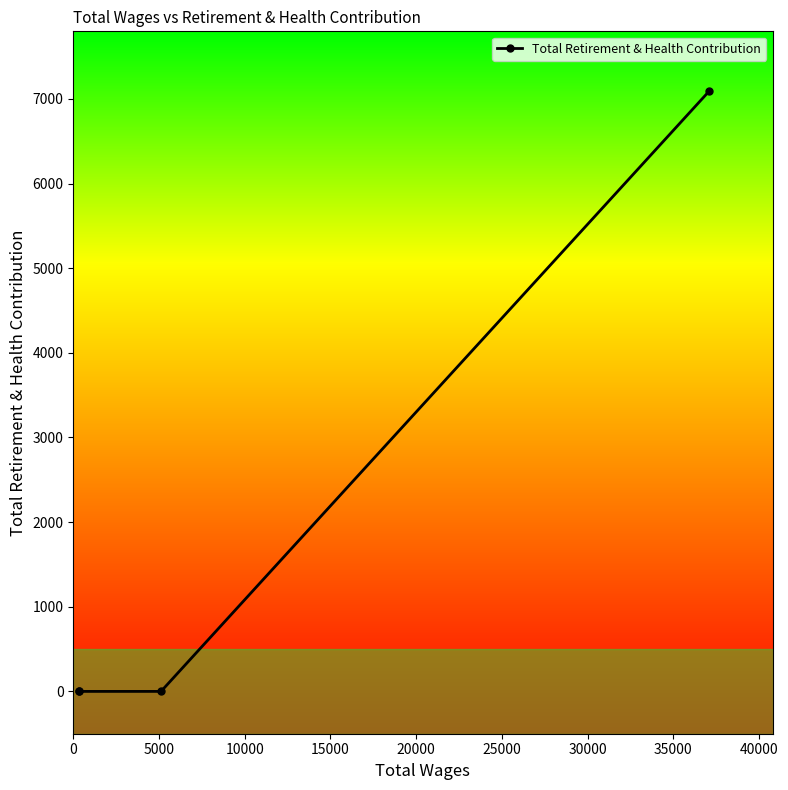

How many lines are shown in the chart?

1